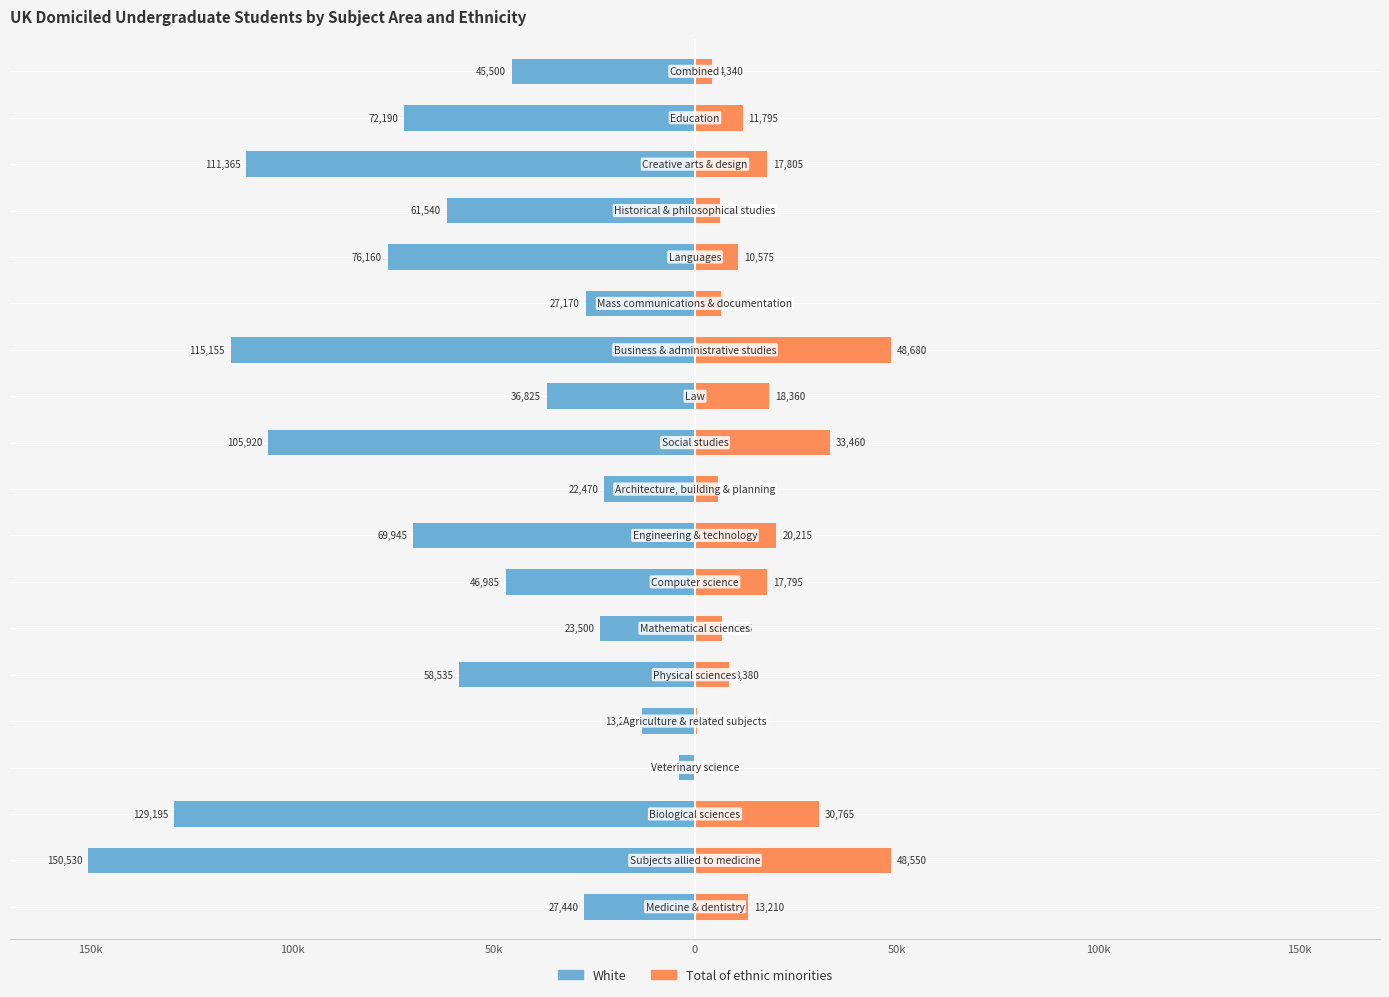

Is the value of Total of ethnic minorities at 13 greater than the value of White at 10?

Yes